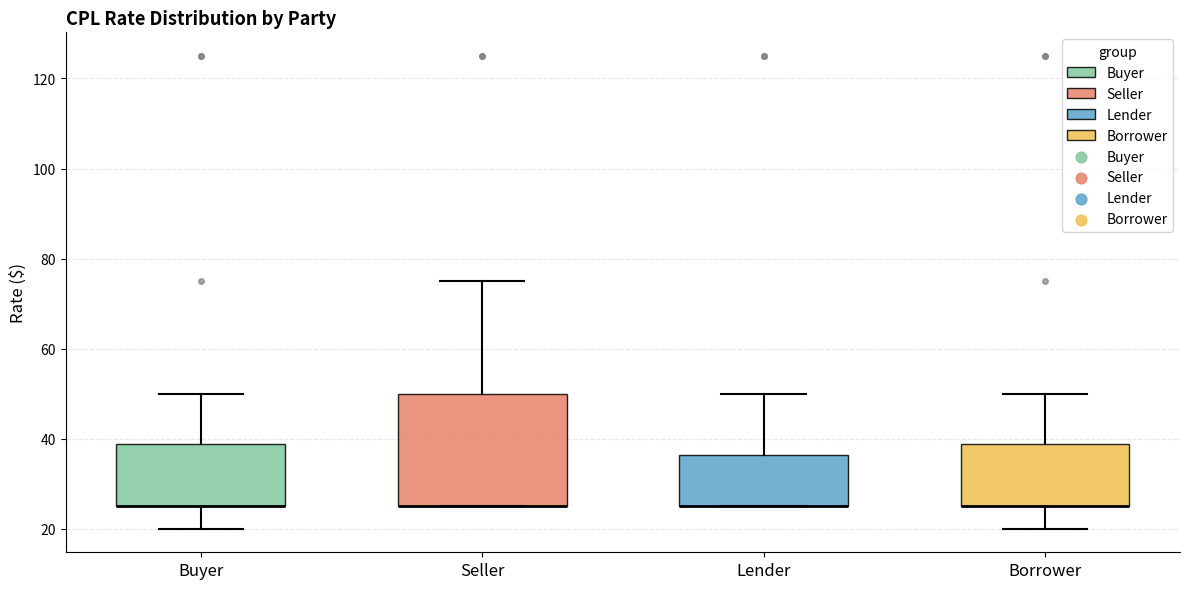

Reading left to right, transcribe this box plot: for each box, give where its median line is, the range the box spans, and where its two whiskers end, as read against the y-axis. The values are not printed on the chart, so give them approximately, as read against the axis.

Buyer: median 26 (drawn on the box's lower edge), box 26 to 38, whiskers 20 to 50
Seller: median 26 (drawn on the box's lower edge), box 26 to 50, whiskers 26 to 76
Lender: median 26 (drawn on the box's lower edge), box 26 to 36, whiskers 26 to 50
Borrower: median 26 (drawn on the box's lower edge), box 26 to 38, whiskers 20 to 50